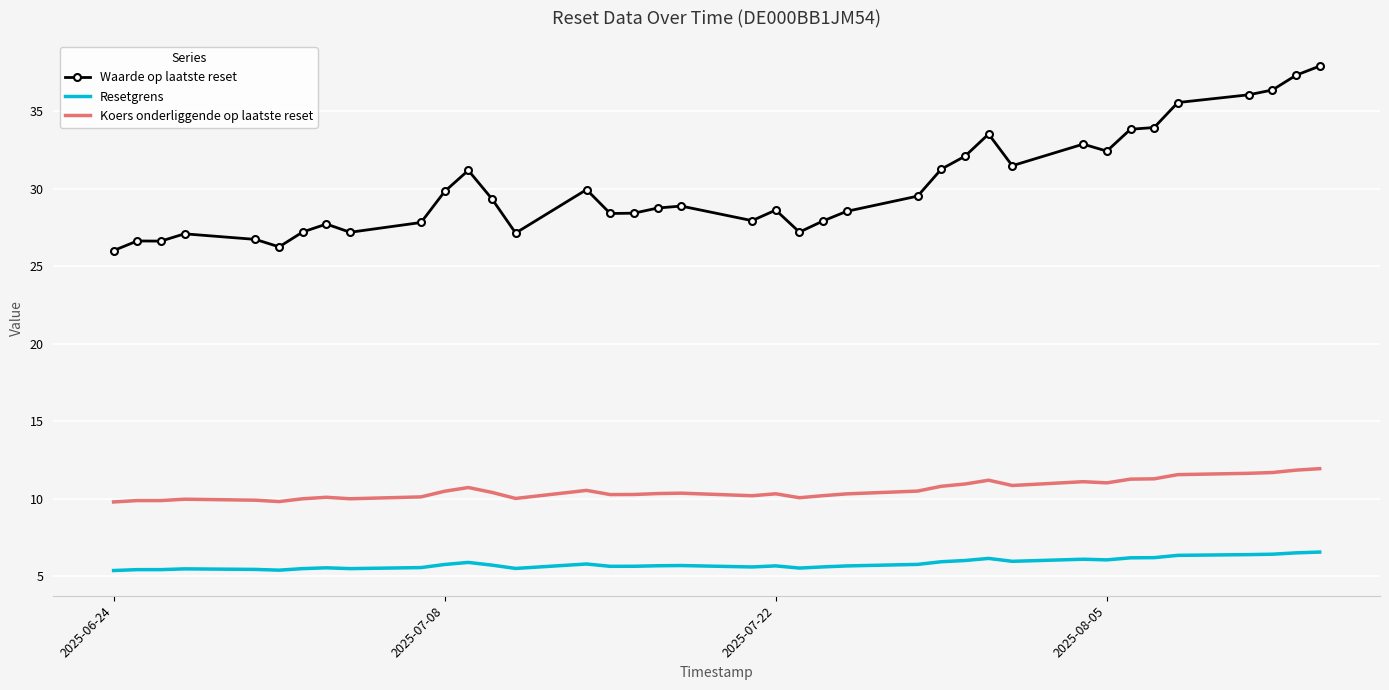

True or false: Waarde op laatste reset and Koers onderliggende op laatste reset cross at least once.

False